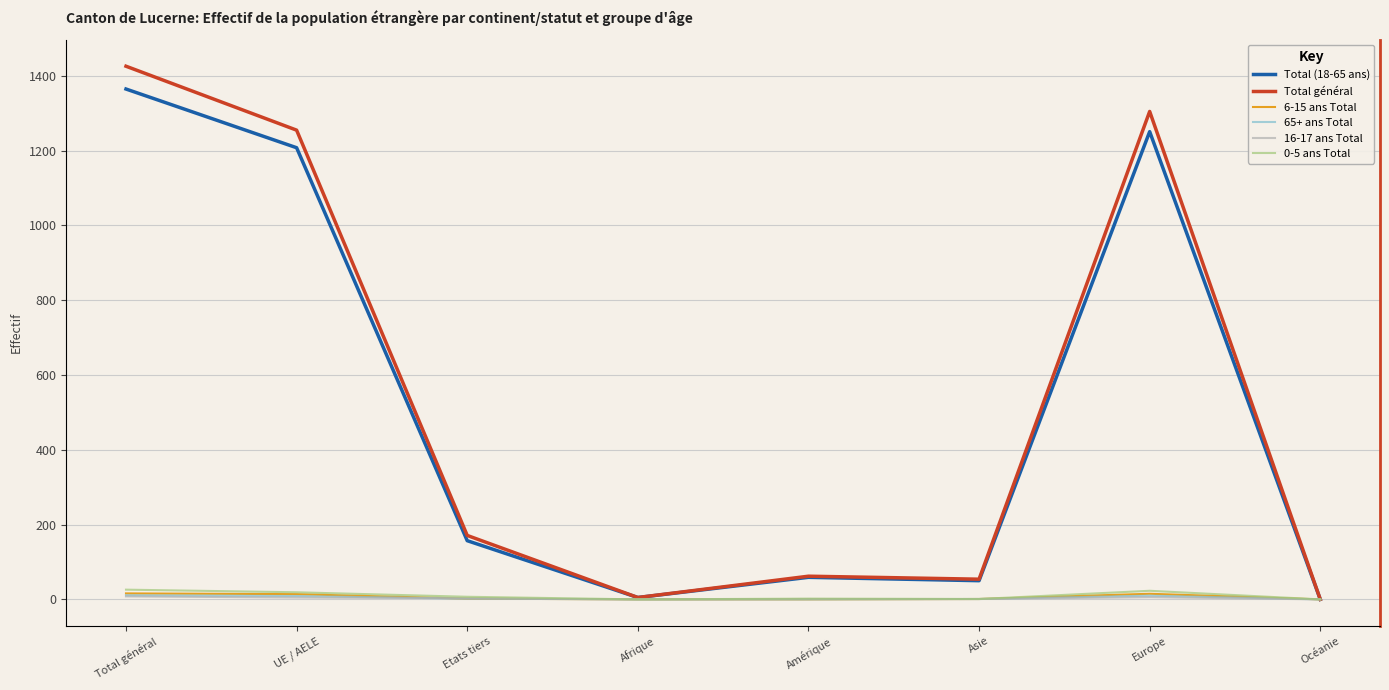

What are all the series names shown in the legend?

Total (18-65 ans), Total général, 6-15 ans Total, 65+ ans Total, 16-17 ans Total, 0-5 ans Total